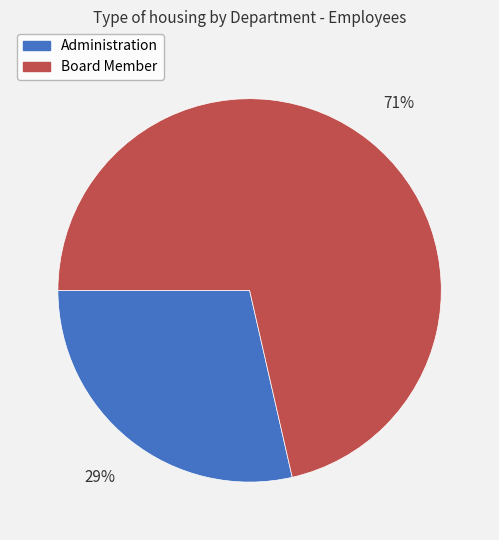

What percentage is the Board Member slice, to the nearest percent?

71%